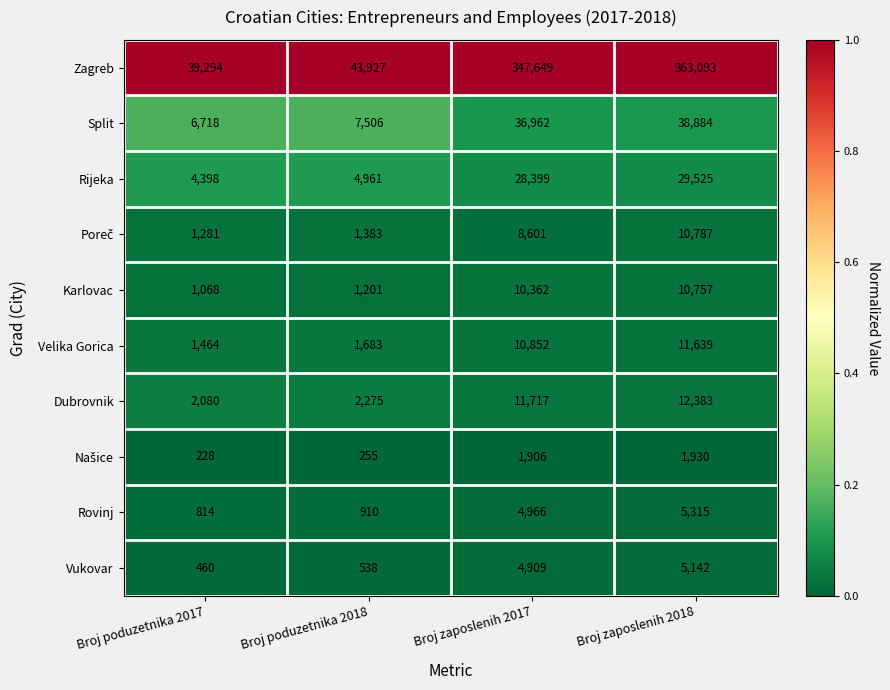

What is the greatest value displayed?

363093